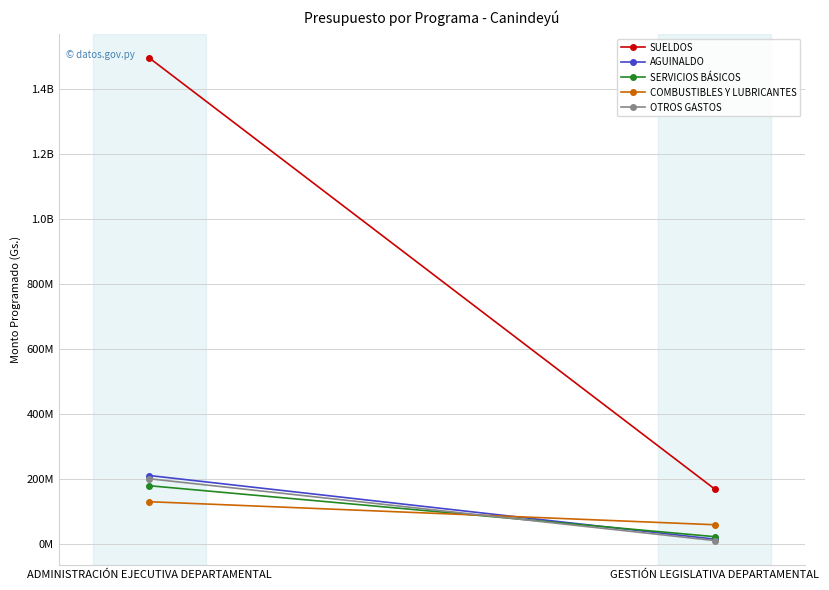

What is the difference between the maximum and minimum values in the OTROS GASTOS series?

190400000